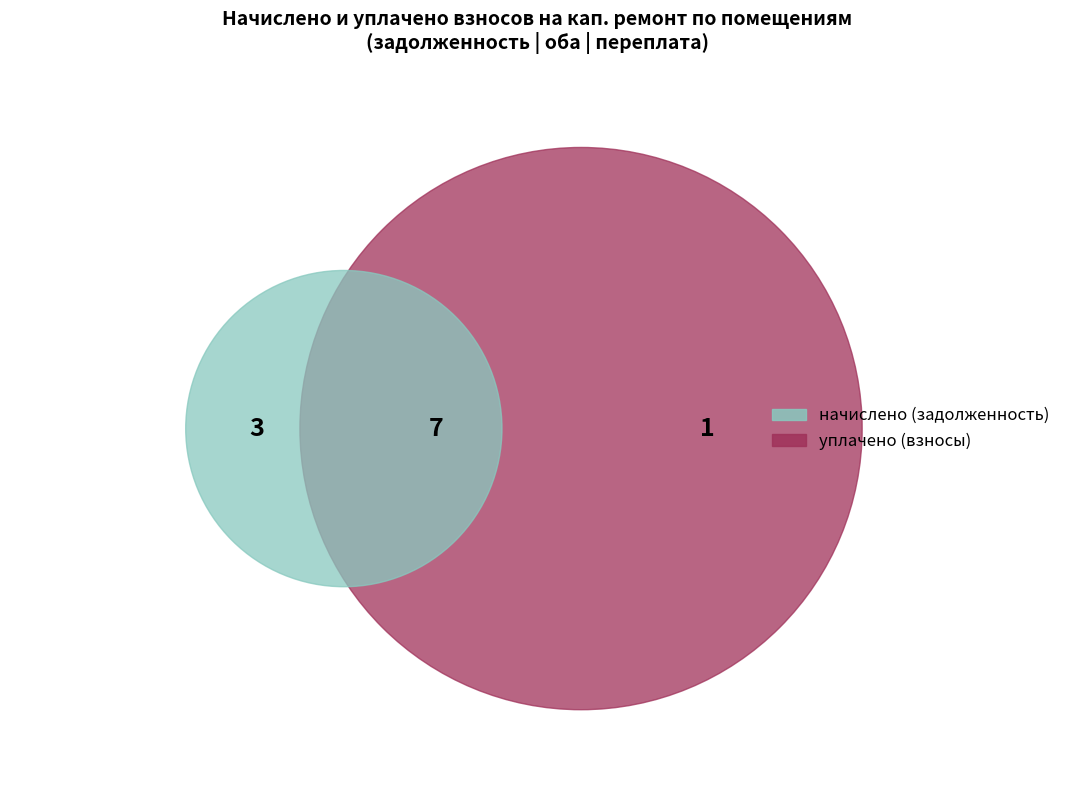

Rank the series by their average value, from lowest to highest.

начислено, уплачено